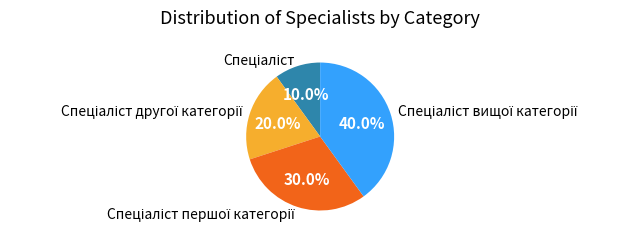

Is there any slice that represents more than half of the pie?

No